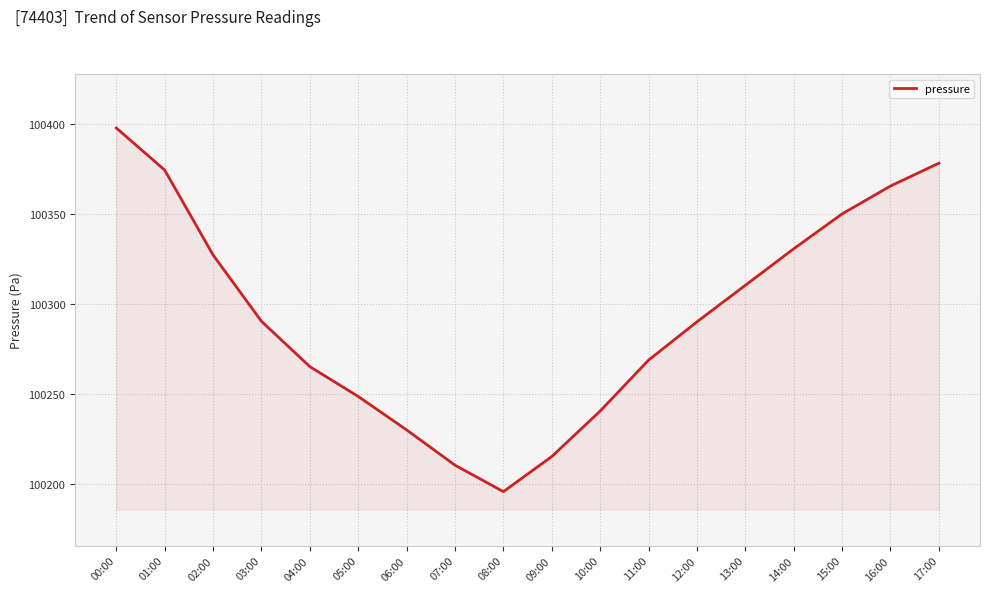

What position from the left is 10:00?

11